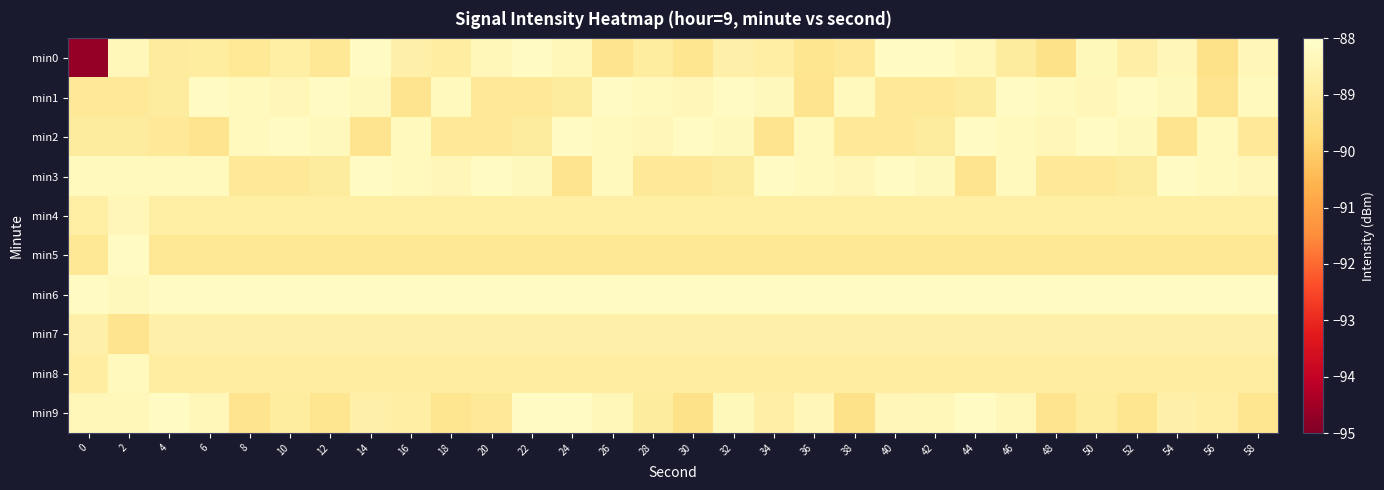

At which category is the sum across all series the highest?

2